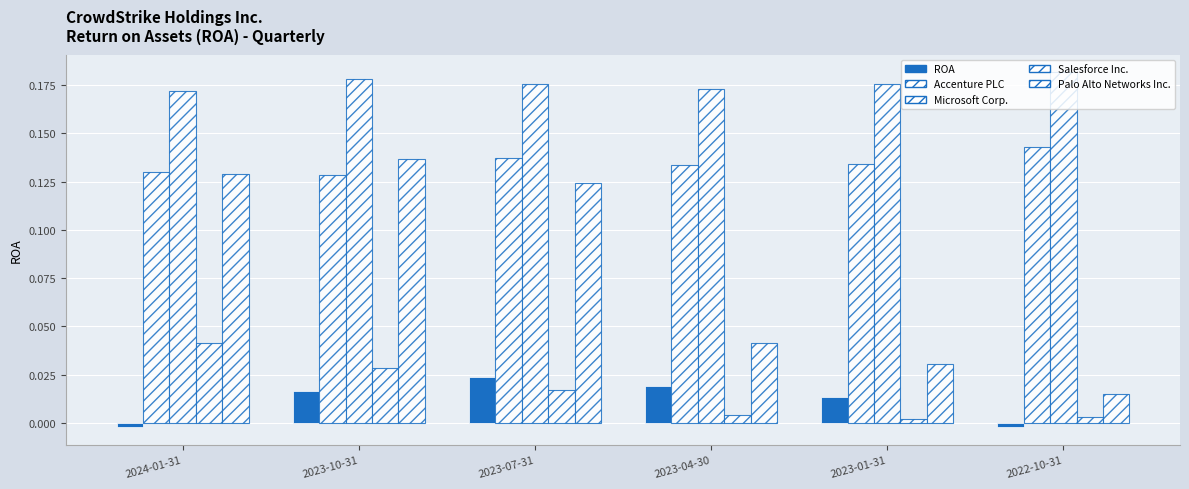

List the series in order of their peak value, highest first.

Microsoft Corp., Accenture PLC, Palo Alto Networks Inc., Salesforce Inc., ROA